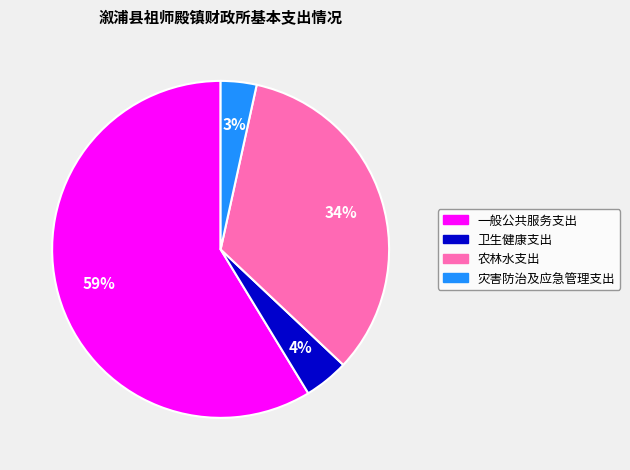

The 卫生健康支出 slice represents 4% of the pie. True or false?

True